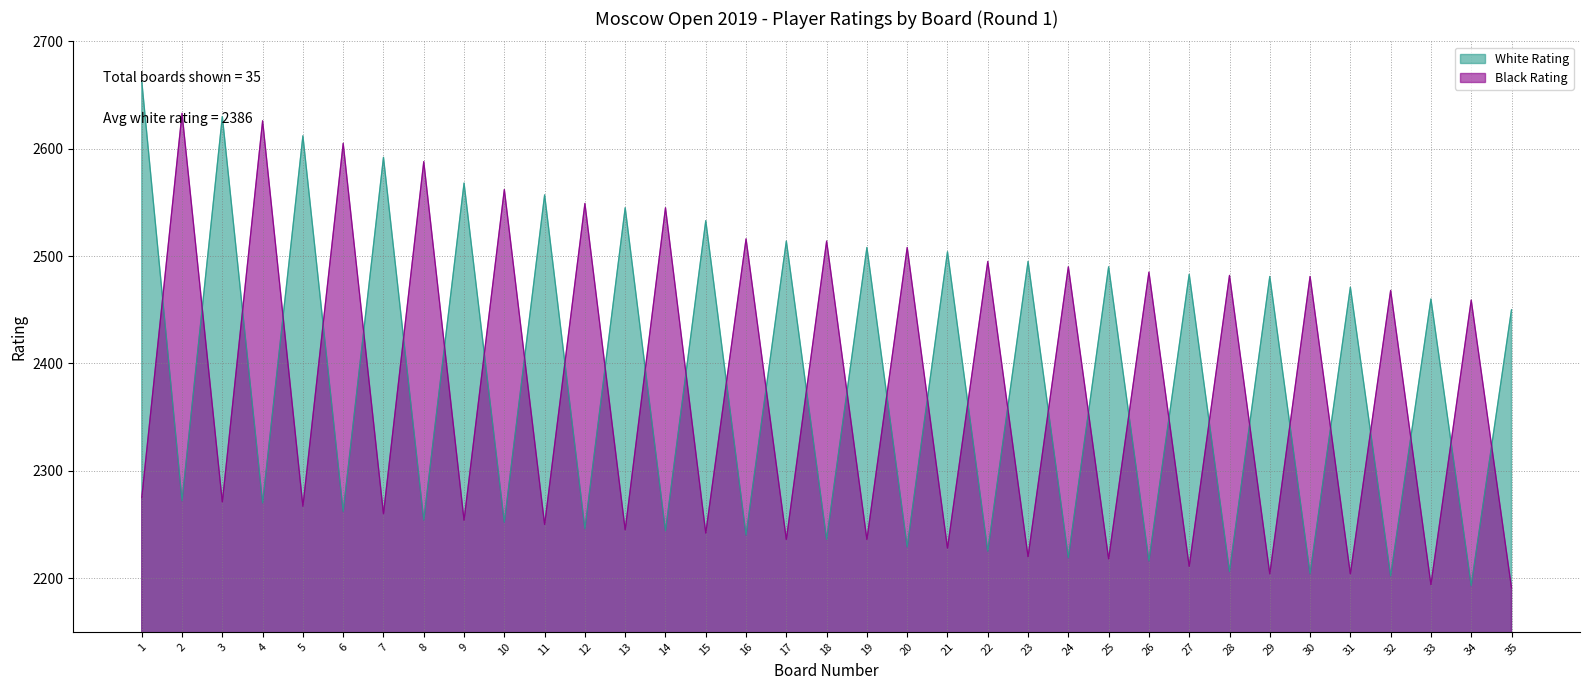

The White Rating series shows 2240 at 16. True or false?

True